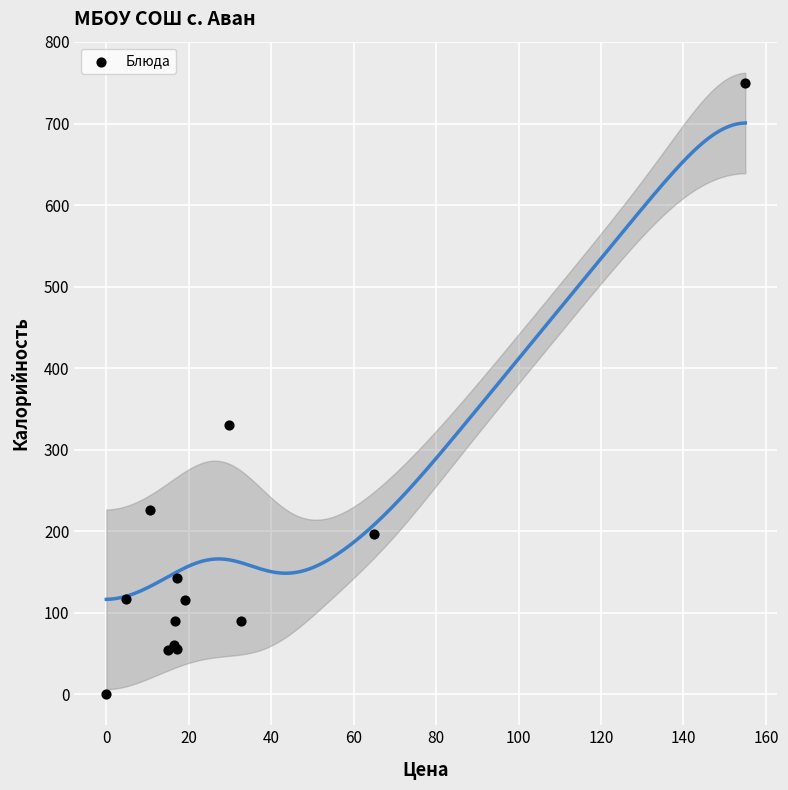

What Y value in the scatter plot is closest to 375?

330